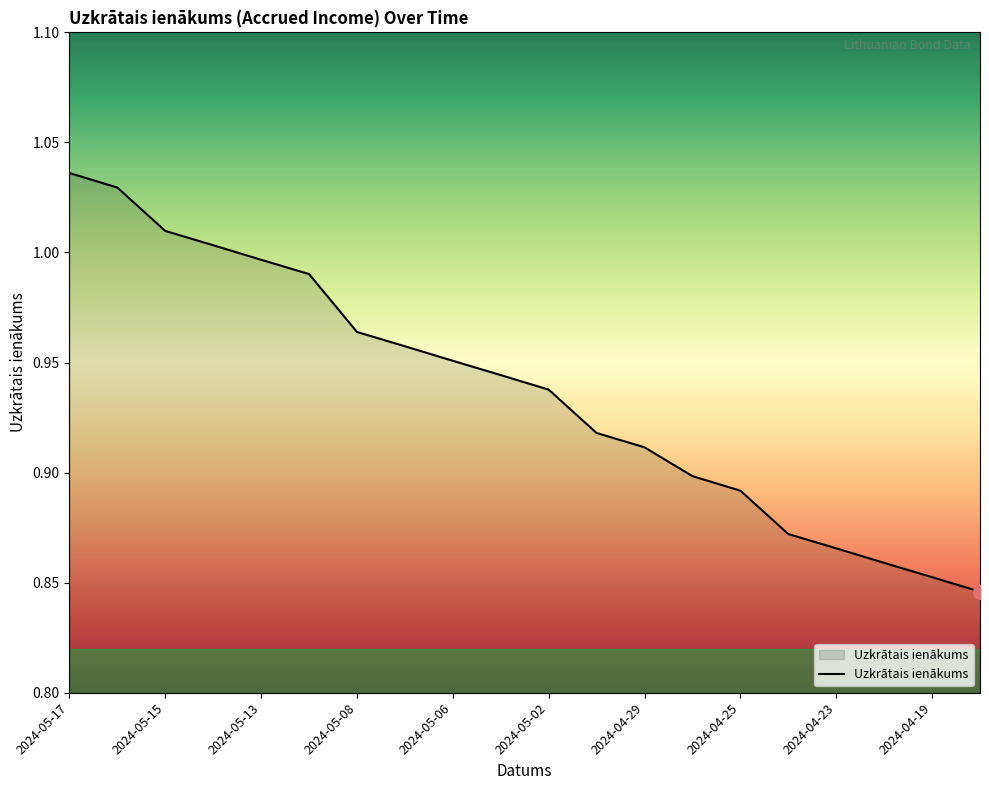

What is the difference between the maximum and minimum values?

0.2